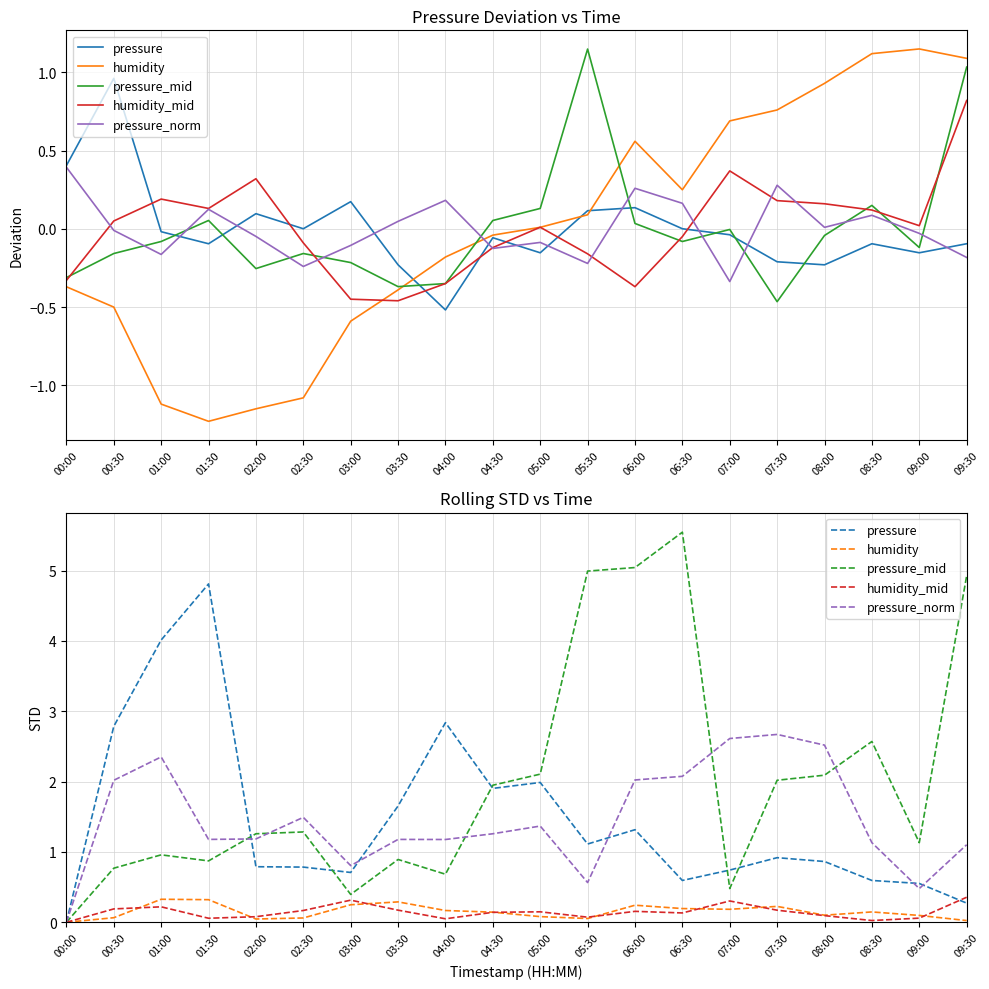

How many data points in pressure_mid are less than 1?

8